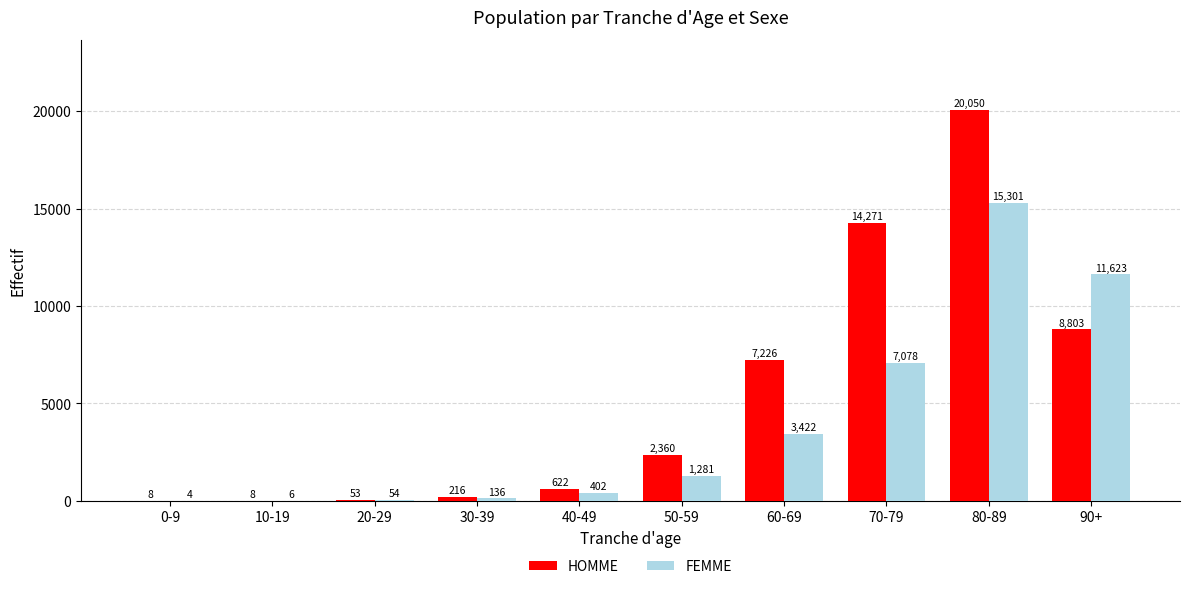

Are the bars grouped side by side (vs. stacked)?

Yes